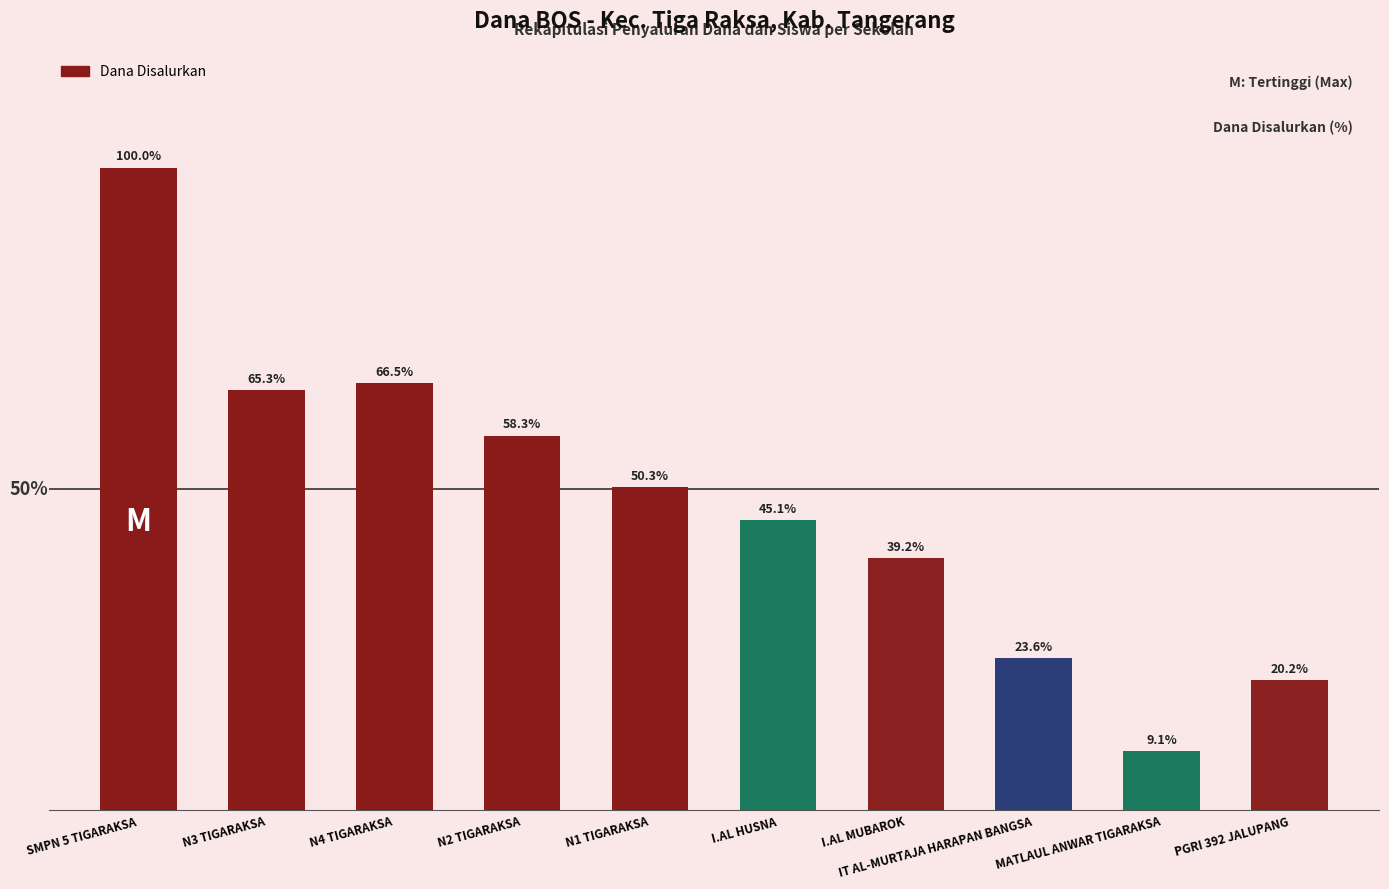

What is the label of the 8th bar from the right?

N4 TIGARAKSA